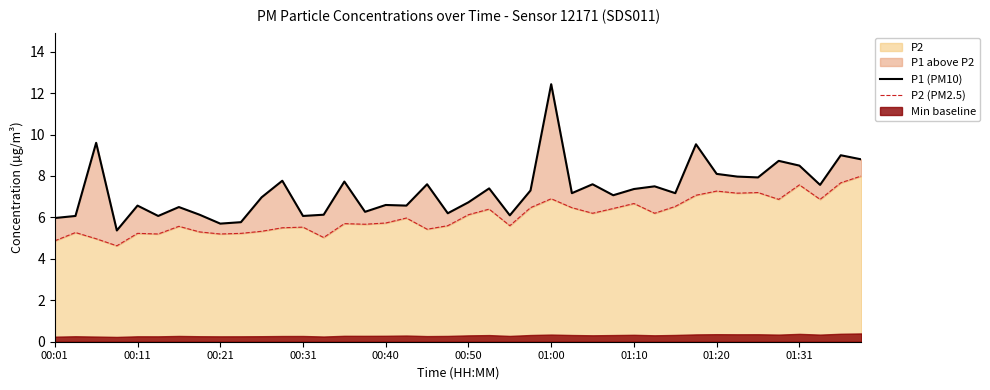

What is the spread (max minus min) of values at 37?

0.7